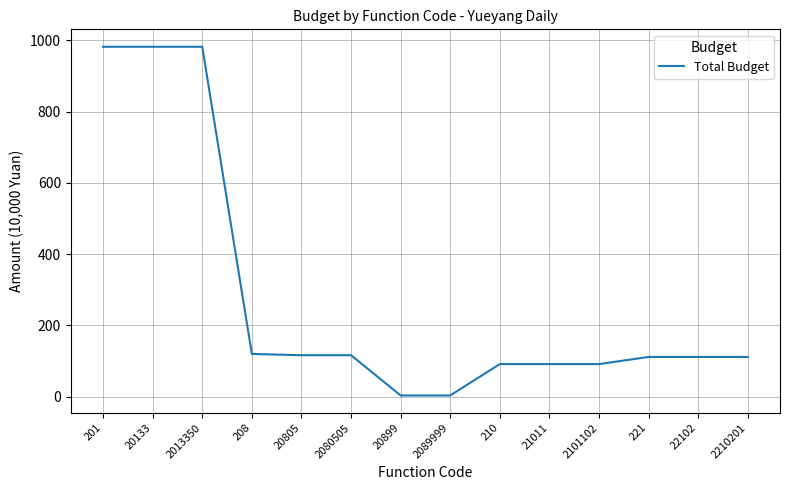

What is the ratio of the value at 20133 to the value at 201?

1.0